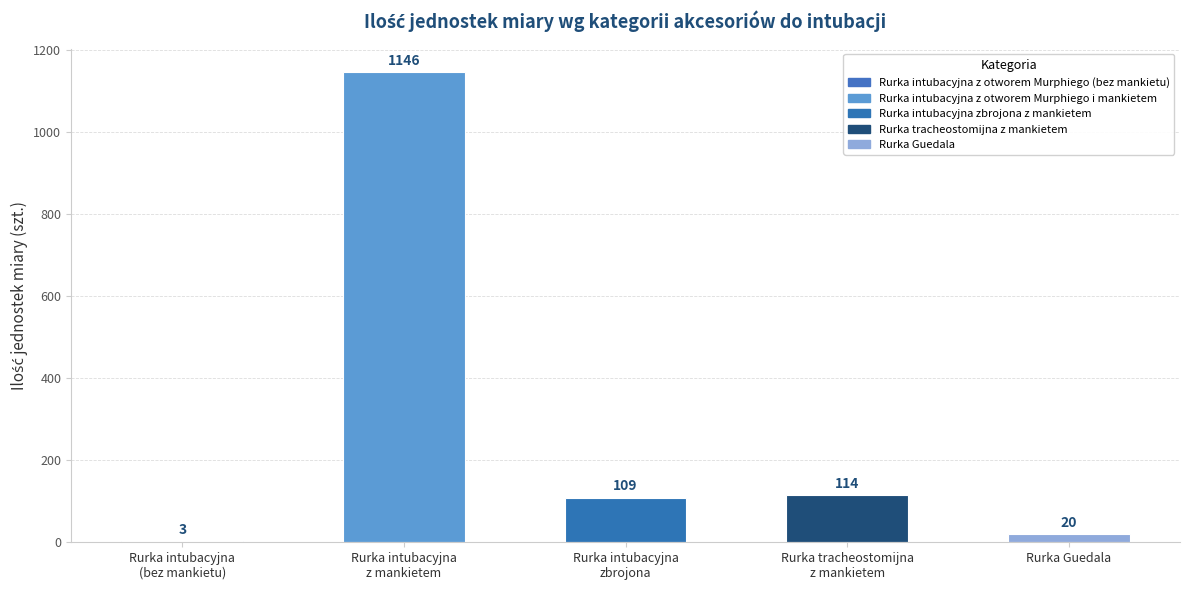

What is the sum of all values?

1392